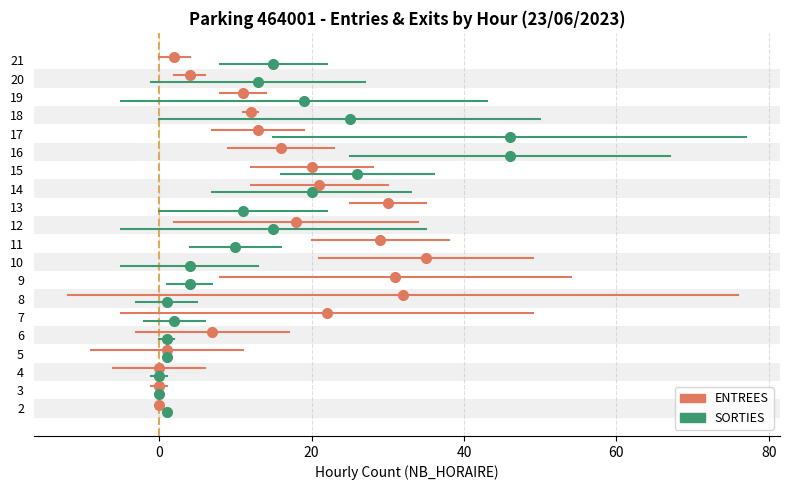

What is the value of the ENTREES point at the 1st from the left?

0.4